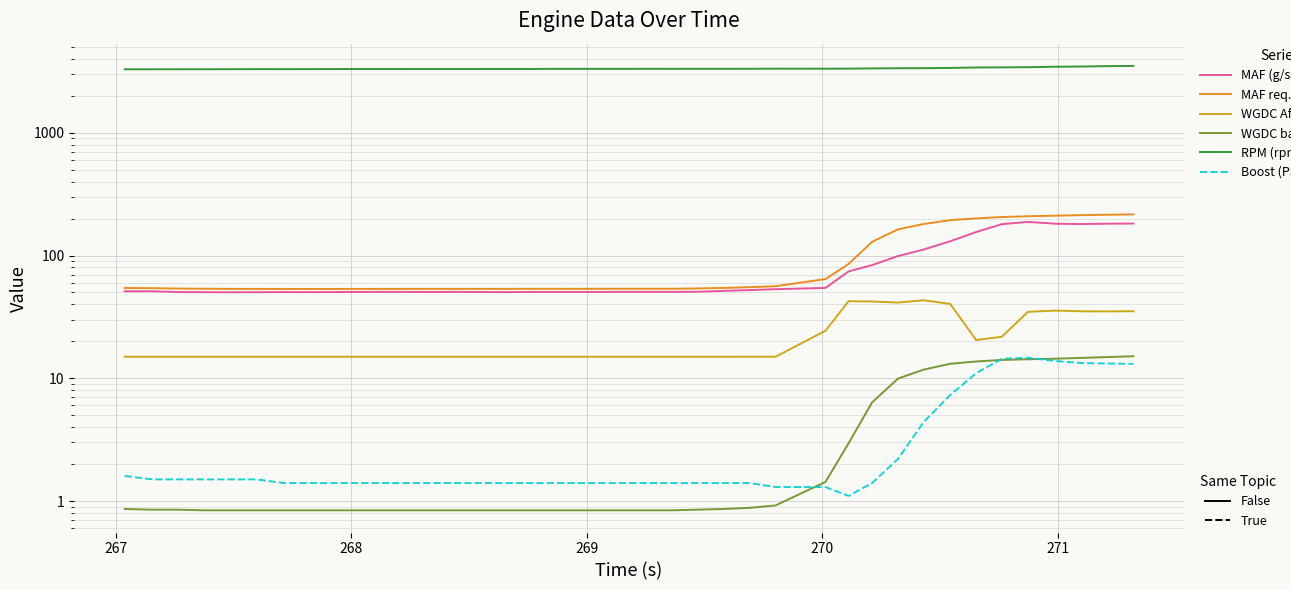

What is the value of the MAF req. WGDC (g/s) point at the 3rd from the left?

53.8